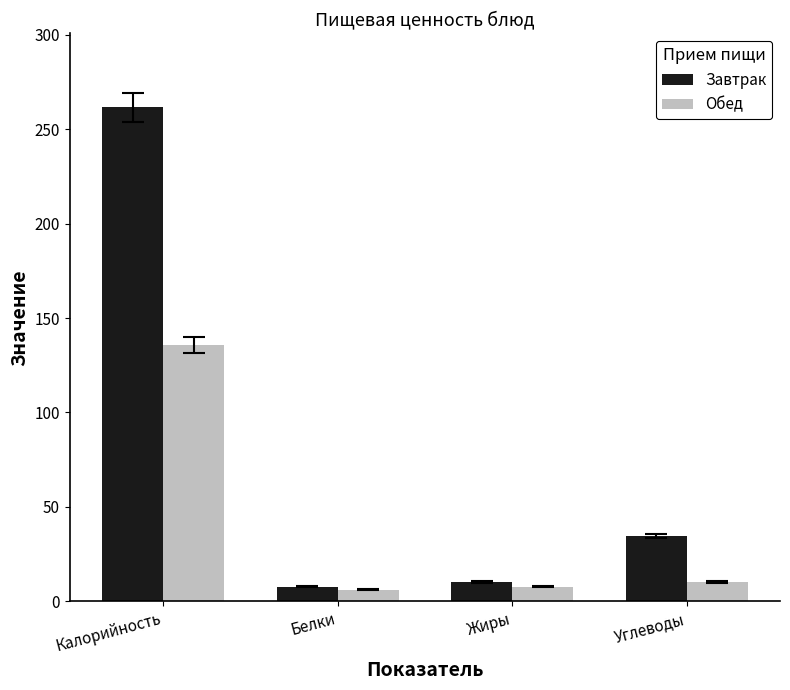

How many groups of bars are there?

4